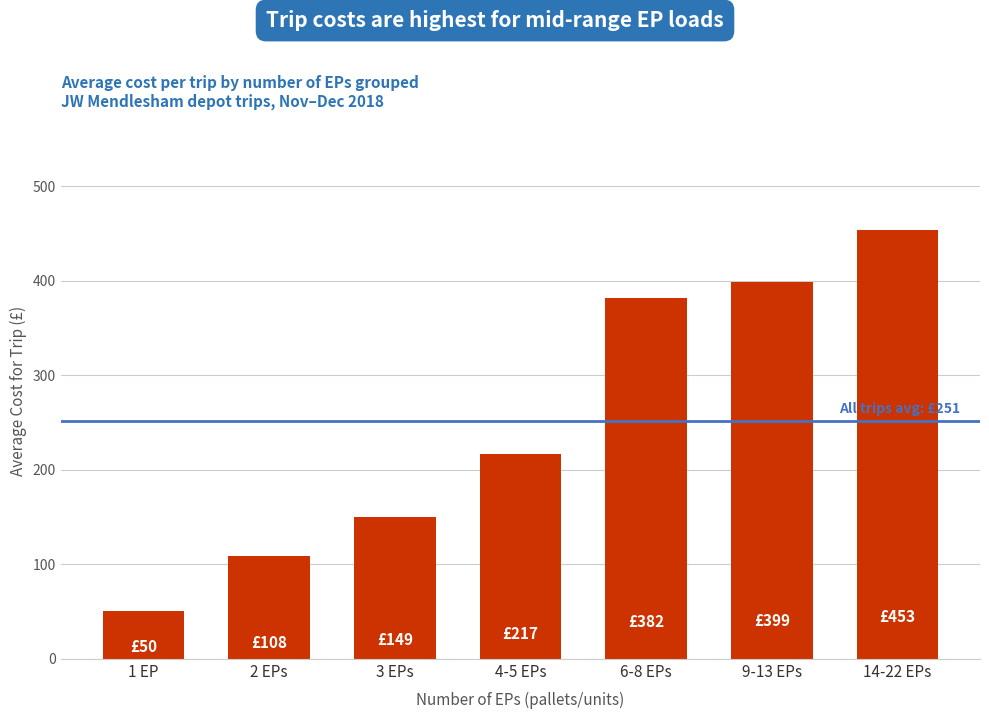

Reading right to left, extract all data points from this chart.

453.2	399.2	381.9	217.1	149.5	108.4	50.4